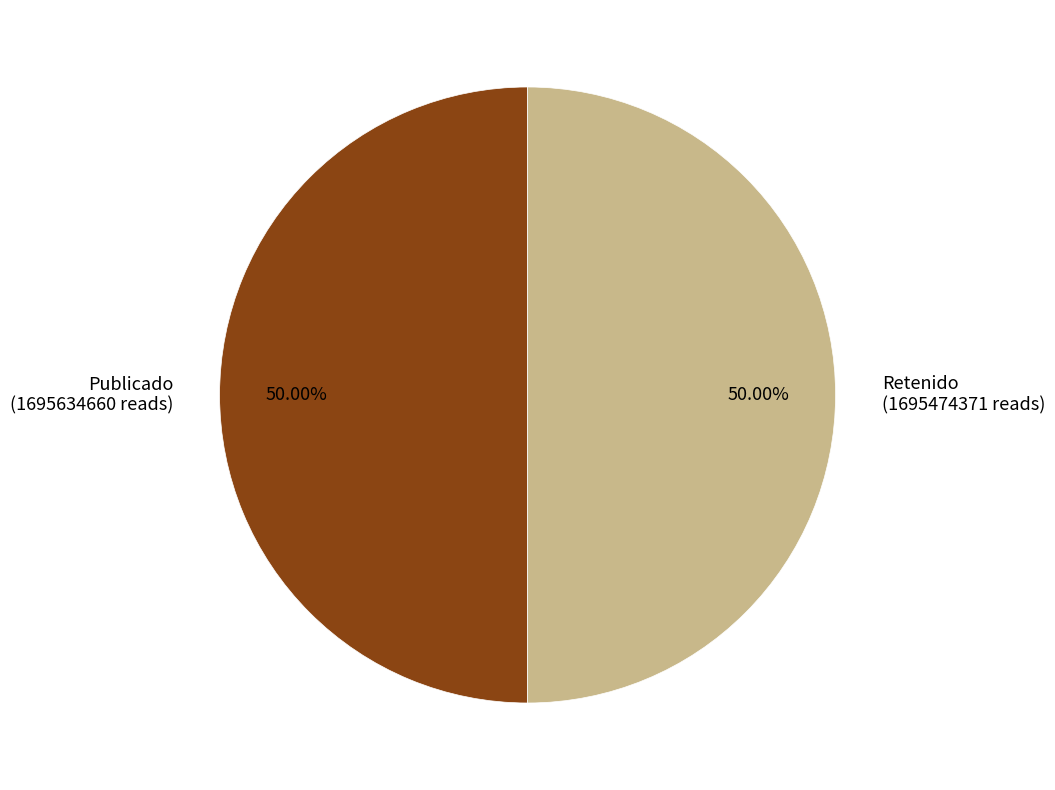

Do Publicado (1695634660 reads) and Retenido (1695474371 reads) together represent more than half of the pie?

Yes